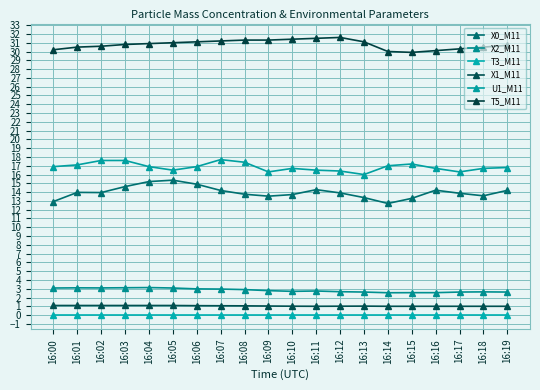

How many categories are shown in the chart?

20